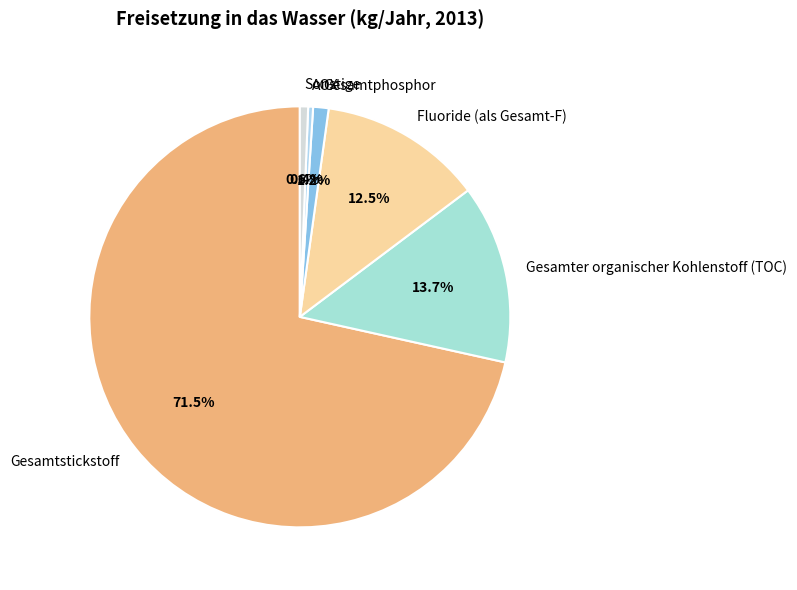

Count the number of slices in the pie.

6